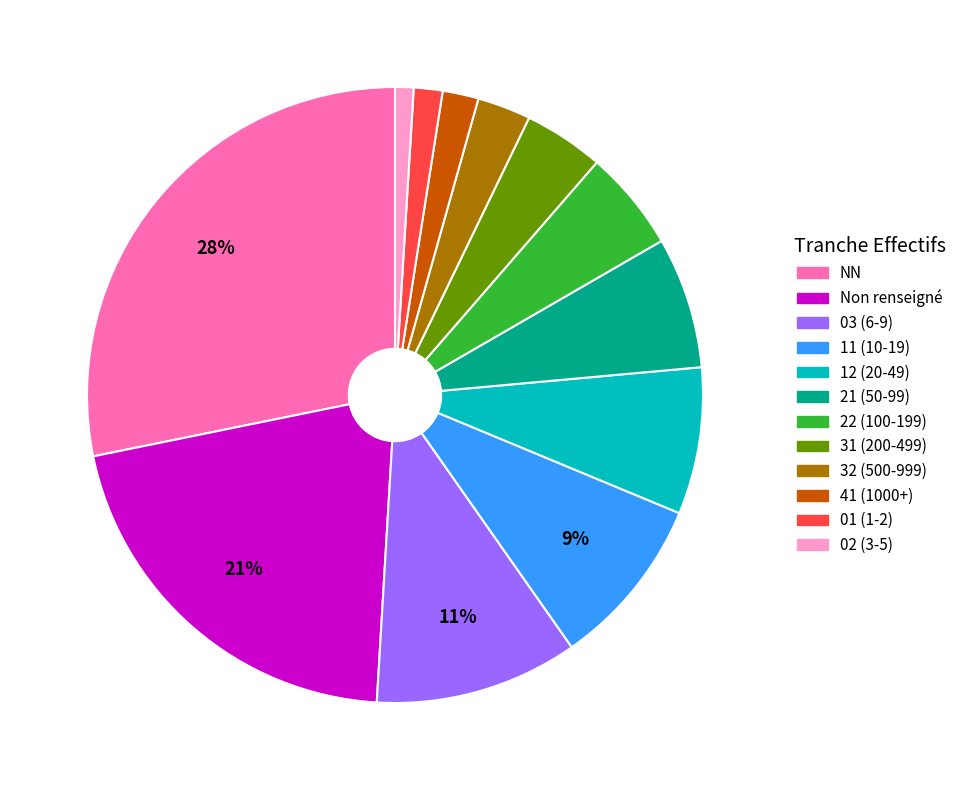

Is there a majority slice in this chart?

No